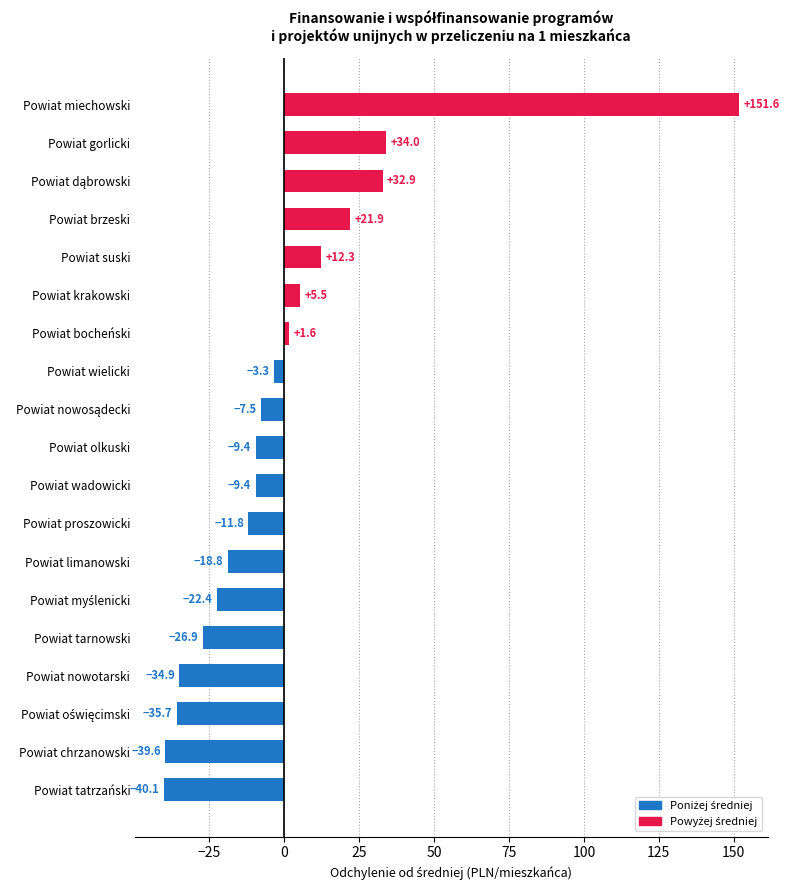

What is the smallest value displayed?

-40.1